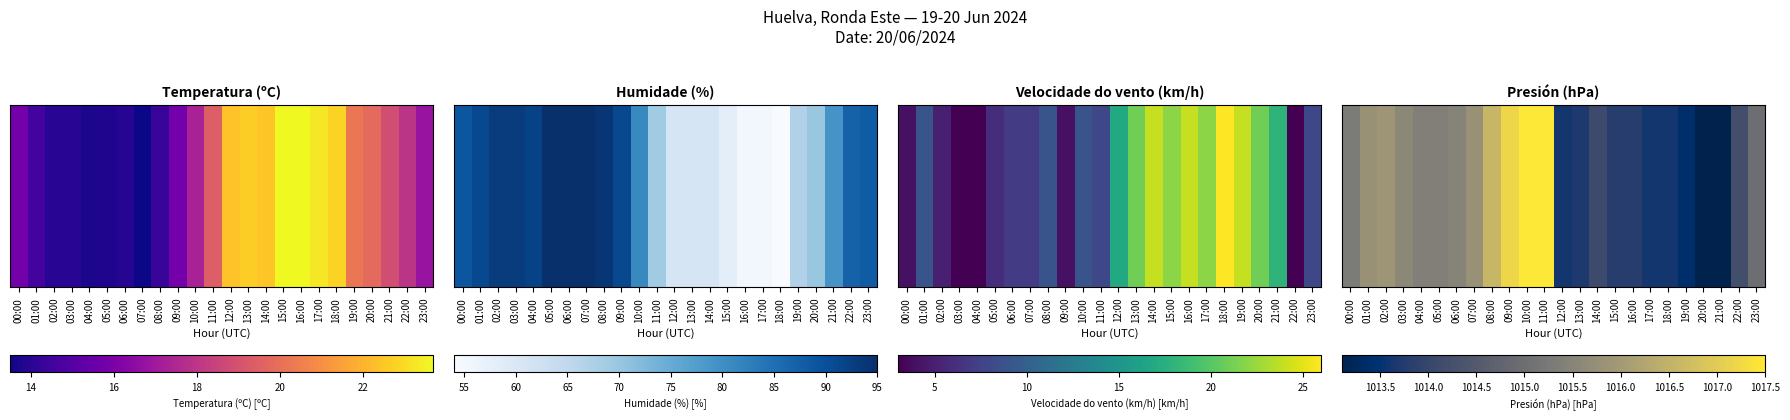

What is the approximate value at 21:00?

1013.1